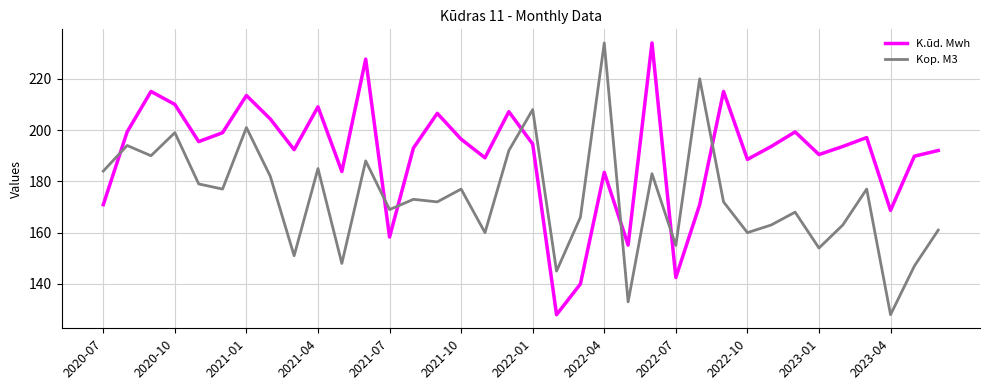

After their last crossing, which series has the higher values: Kop. M3 or K.ūd. Mwh?

K.ūd. Mwh